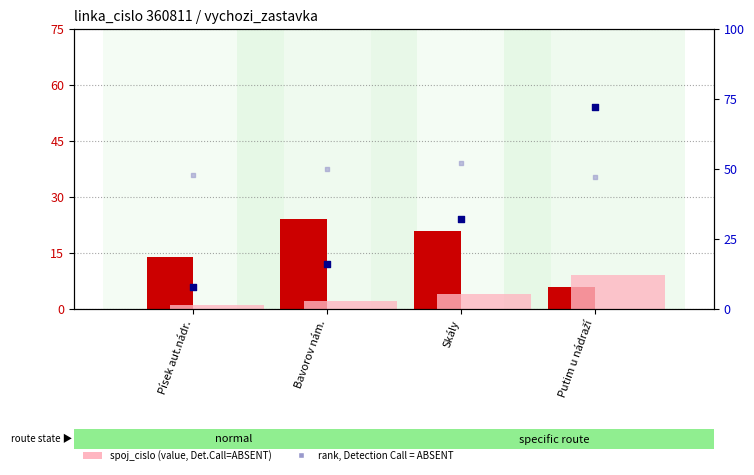

Which series reaches the maximum Y coordinate?

percentile rank within the sample